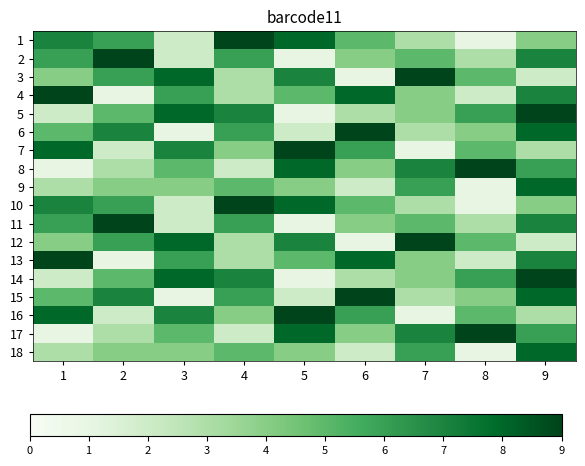

What is the minimum value shown in the chart?

1